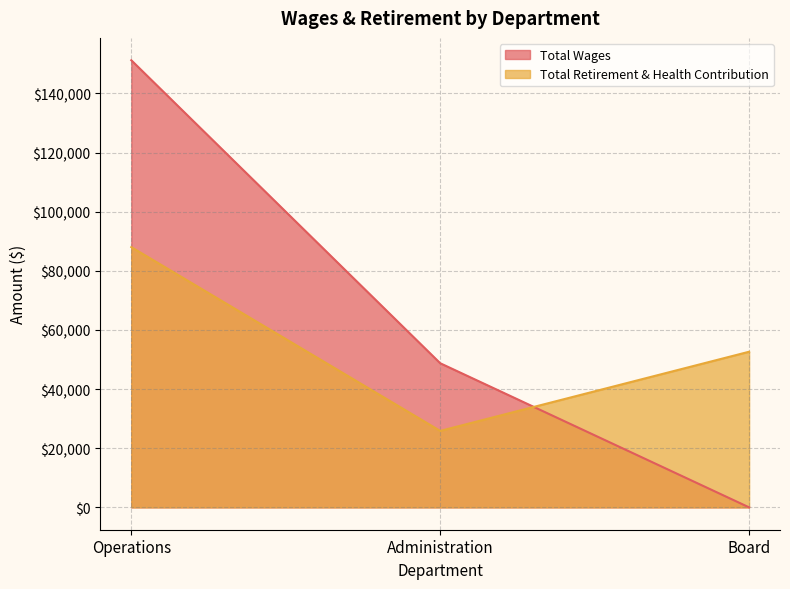

What is the difference between the highest and lowest values at Board?

52644